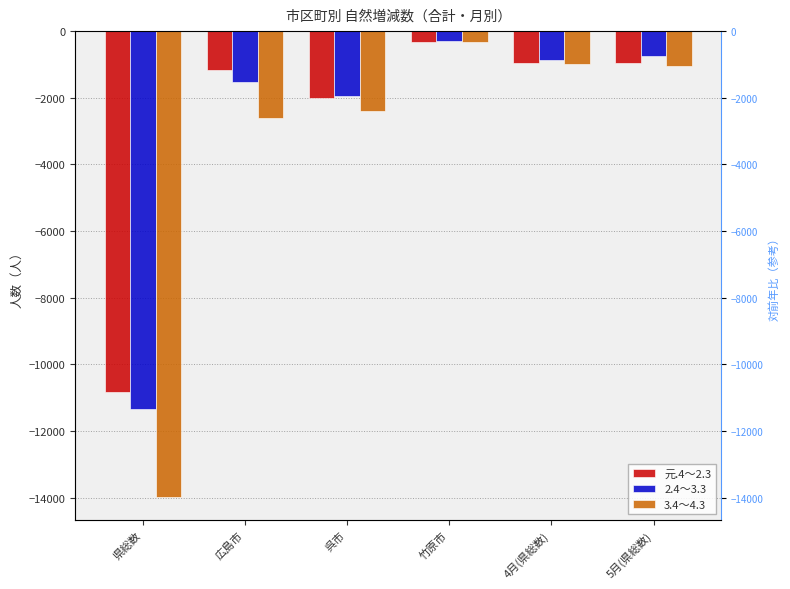

Reading right to left, what are all the values shown in this chart?

元.4～2.3: -953	-949	-318	-1999	-1154	-10820
2.4～3.3: -746	-865	-286	-1950	-1519	-11336
3.4～4.3: -1039	-980	-329	-2410	-2615	-13972